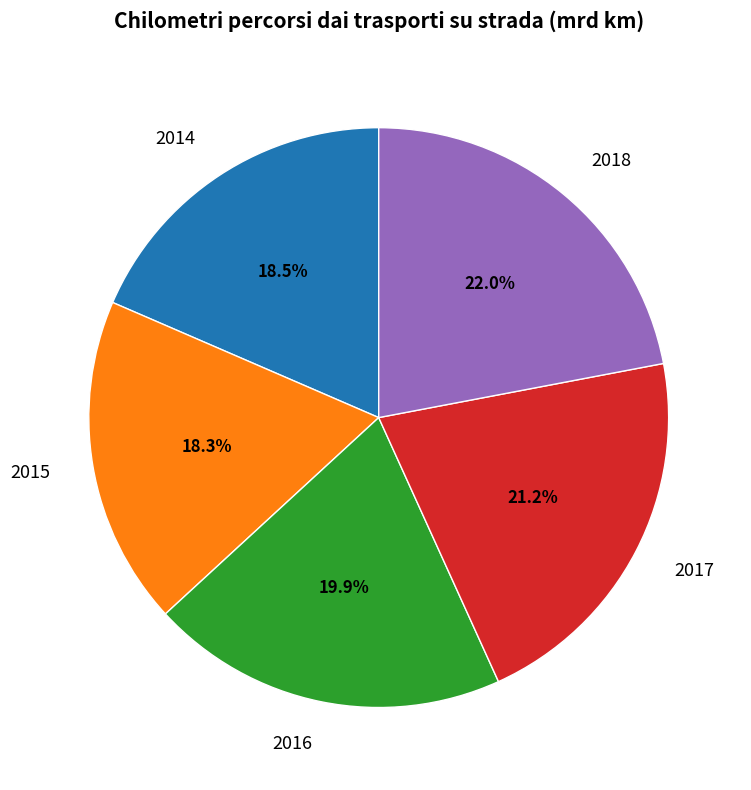

Is the sum of 2017 and 2014 greater than half?

No